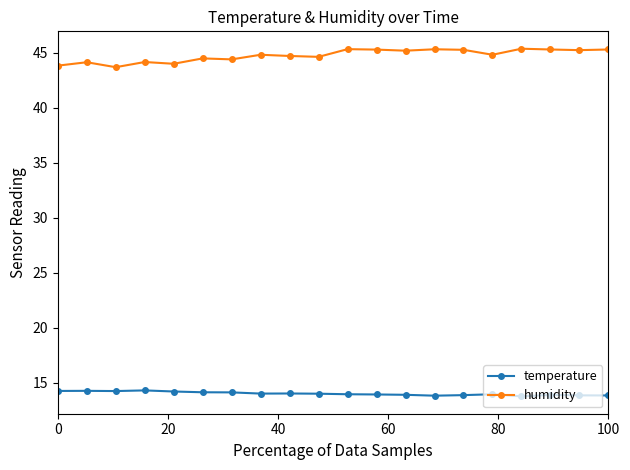

What is the maximum value for temperature?

14.3